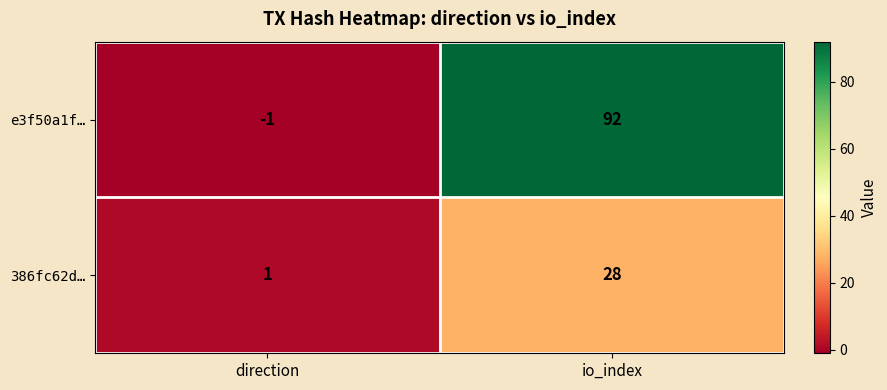

Between direction and io_index, which series saw the biggest shift?

e3f50a1f…